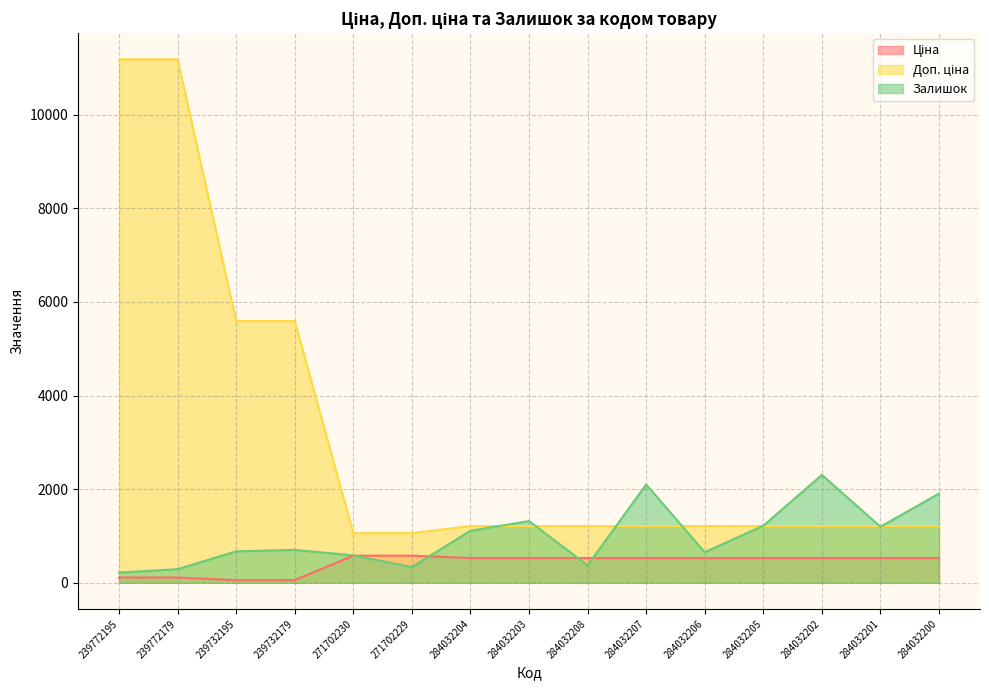

Where does the Залишок series first go above 702?

284032204